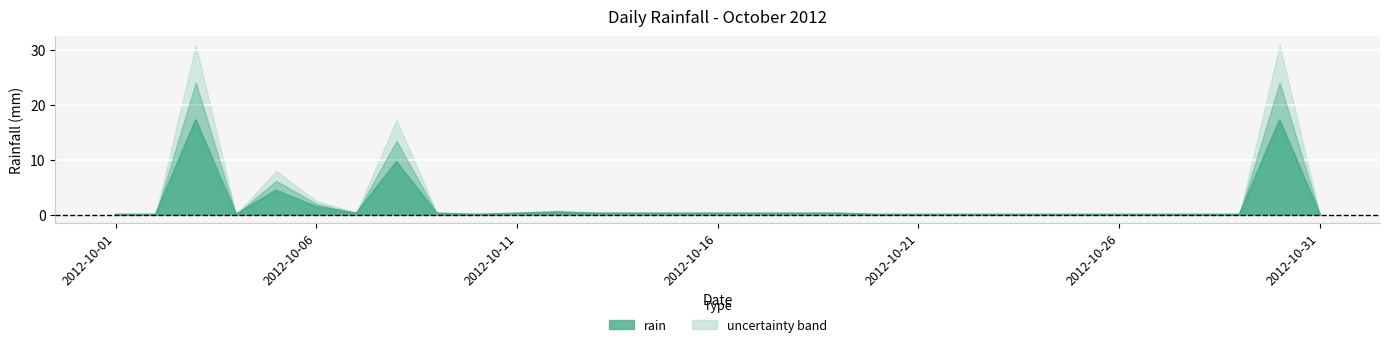

Reading left to right, transcribe all the data shown in this chart.

0.0	0.0	17.2	0.0	4.4	1.4	0.2	9.6	0.2	0.0	0.2	0.4	0.2	0.2	0.2	0.2	0.2	0.2	0.2	0.0	0.0	0.0	0.0	0.0	0.0	0.0	0.0	0.0	0.0	17.2	0.0